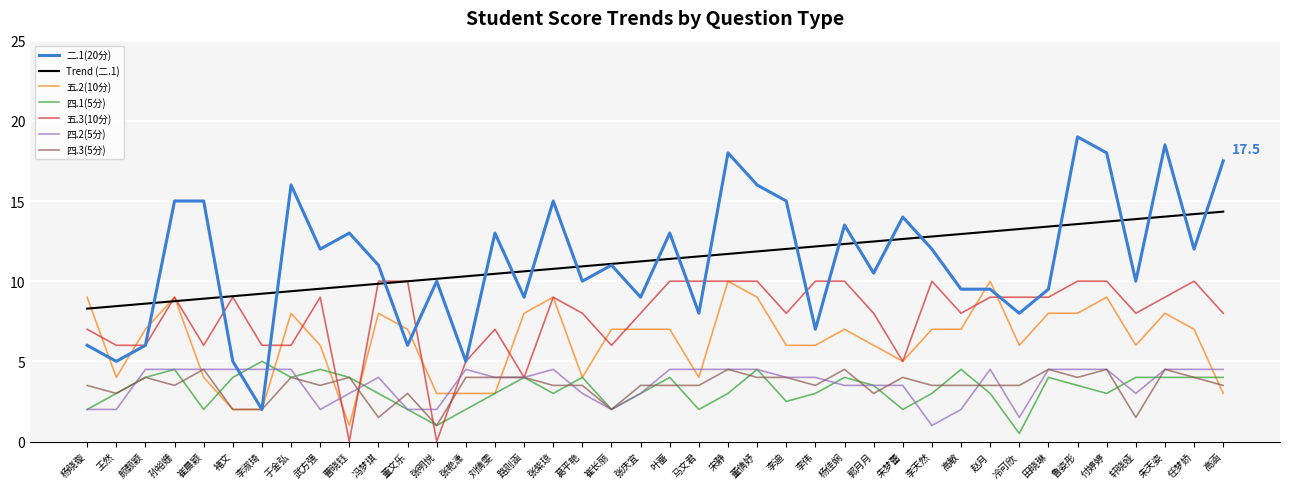

Which series has the widest spread of values?

二.1(20分)